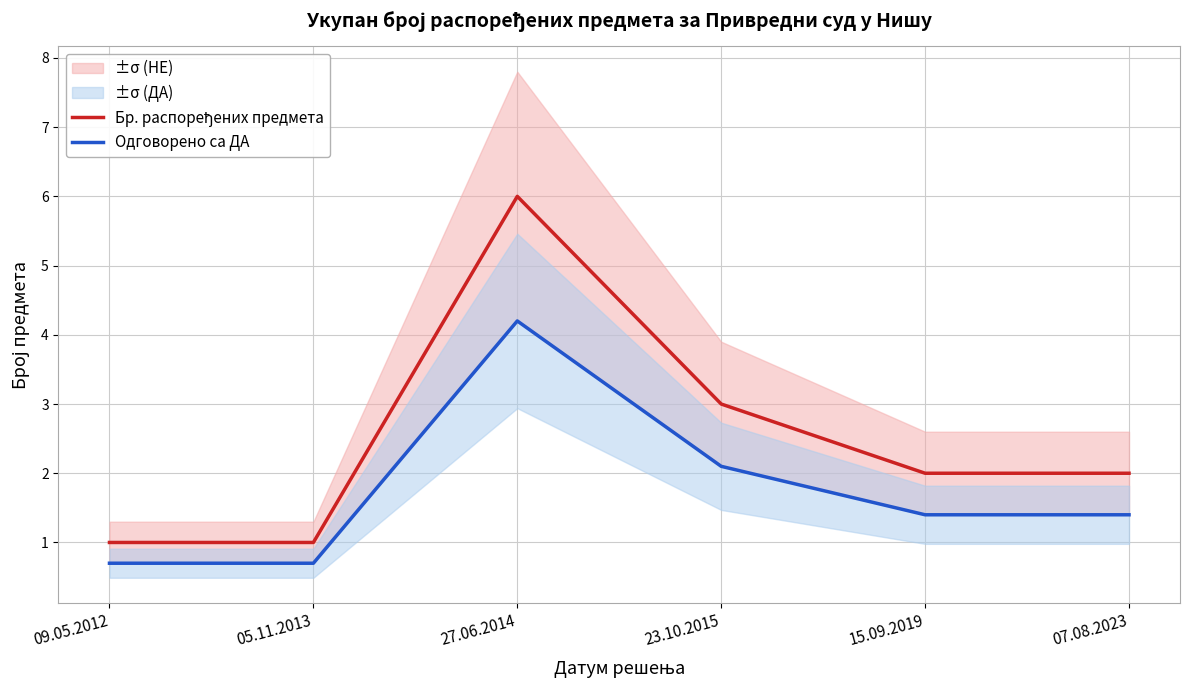

Which series has the largest total across all categories?

Бр. распоређених предмета